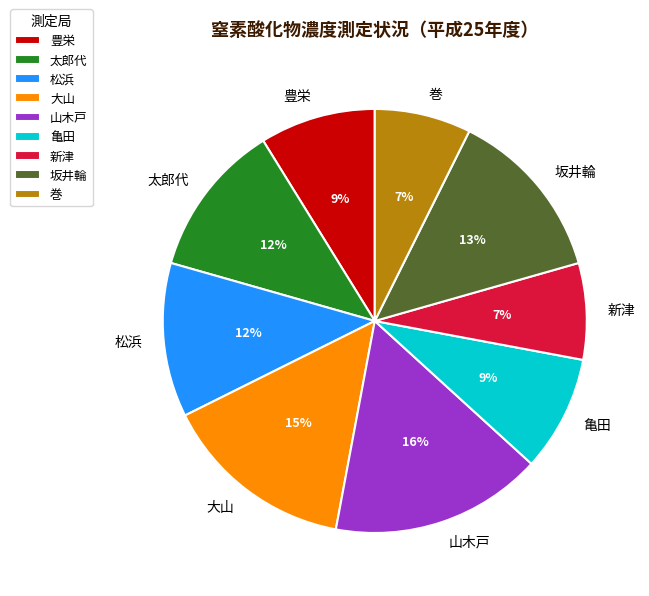

Which slice is the largest?

山木戸